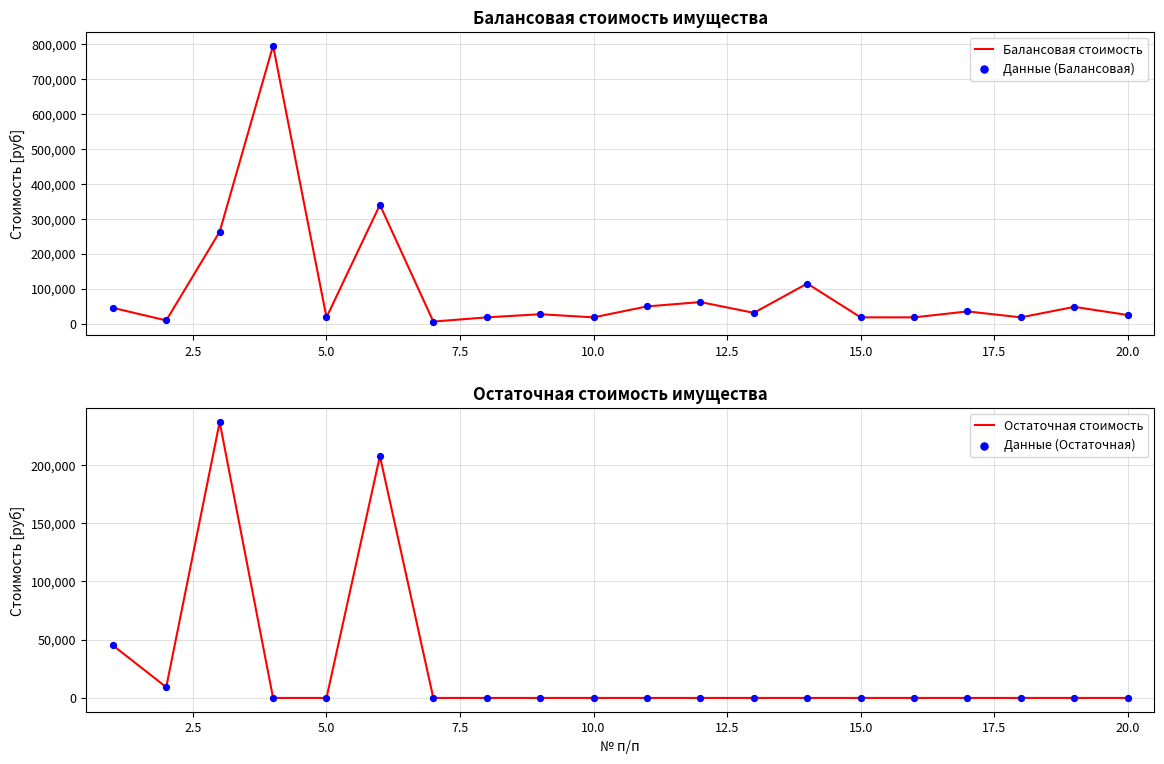

Is the value of Данные (Остаточная) at 12.5 greater than the value of Остаточная стоимость at 12?

Yes